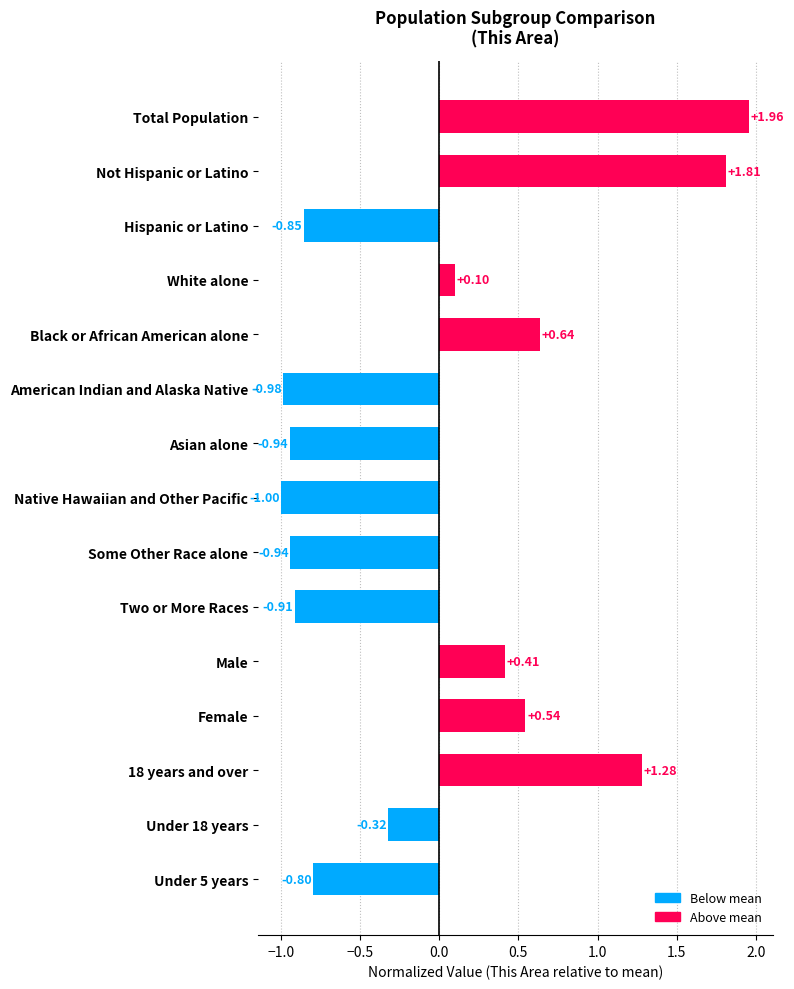

At which label is the value closest to 0?

White alone